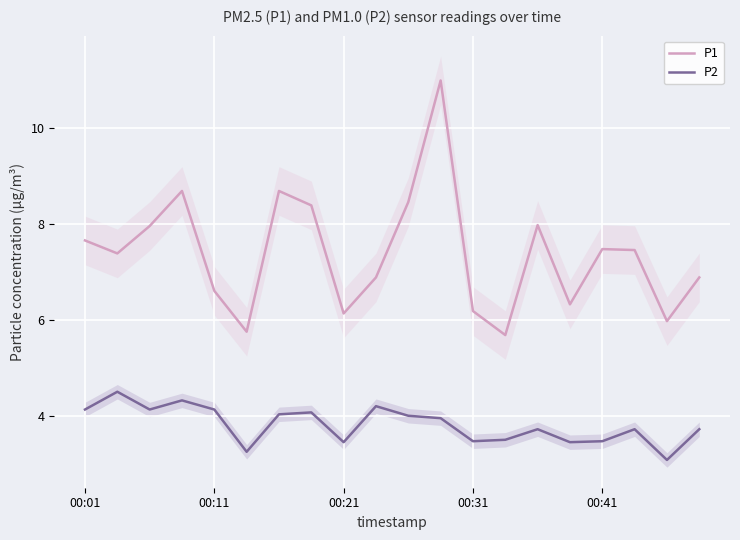

Does the chart display data point markers on the line(s)?

No